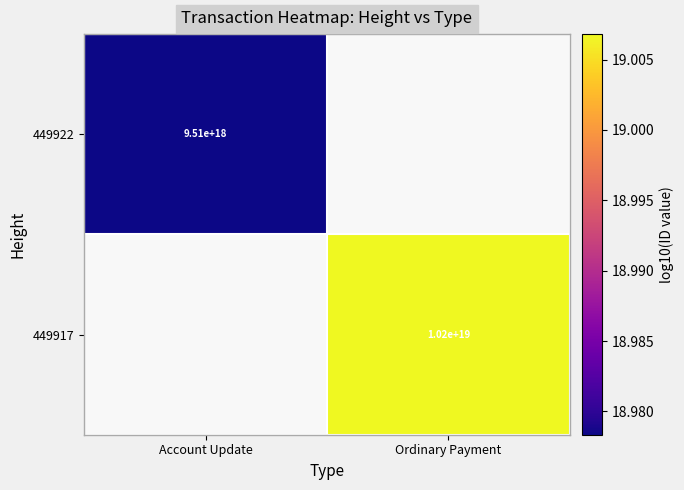

At which label does 449917 first exceed 19?

Ordinary Payment